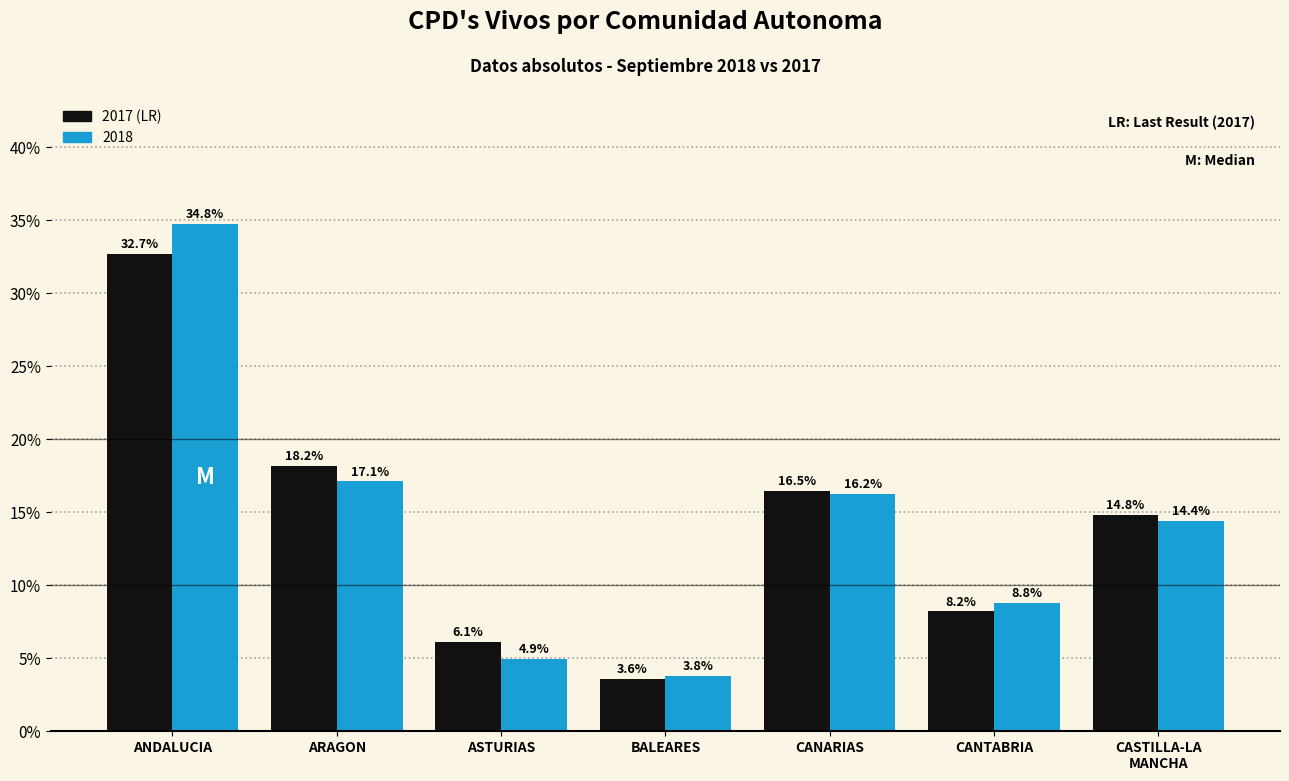

Reading right to left, list all the values displayed in this chart.

2017: 14.8	8.2	16.5	3.6	6.1	18.2	32.7
2018: 14.4	8.8	16.2	3.8	4.9	17.1	34.8